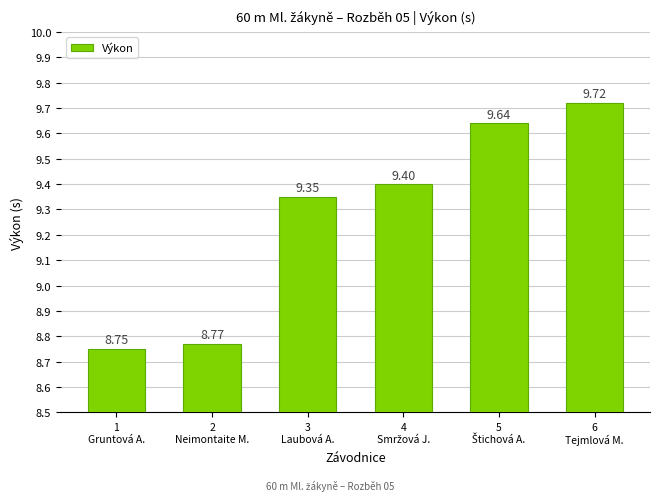

Is it true that the value at 6
Tejmlová M. is 9.7?

True